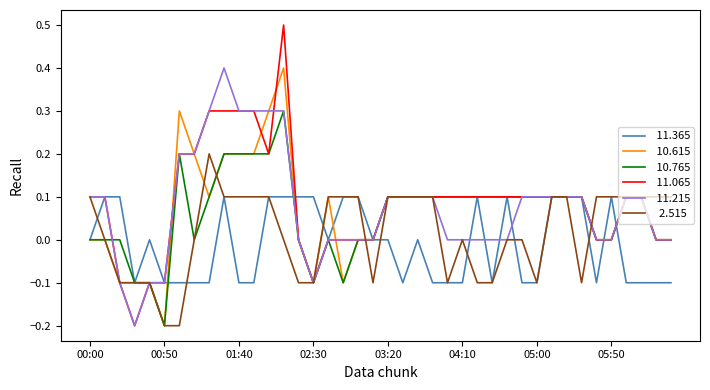

What is the maximum value shown in the chart?

0.5